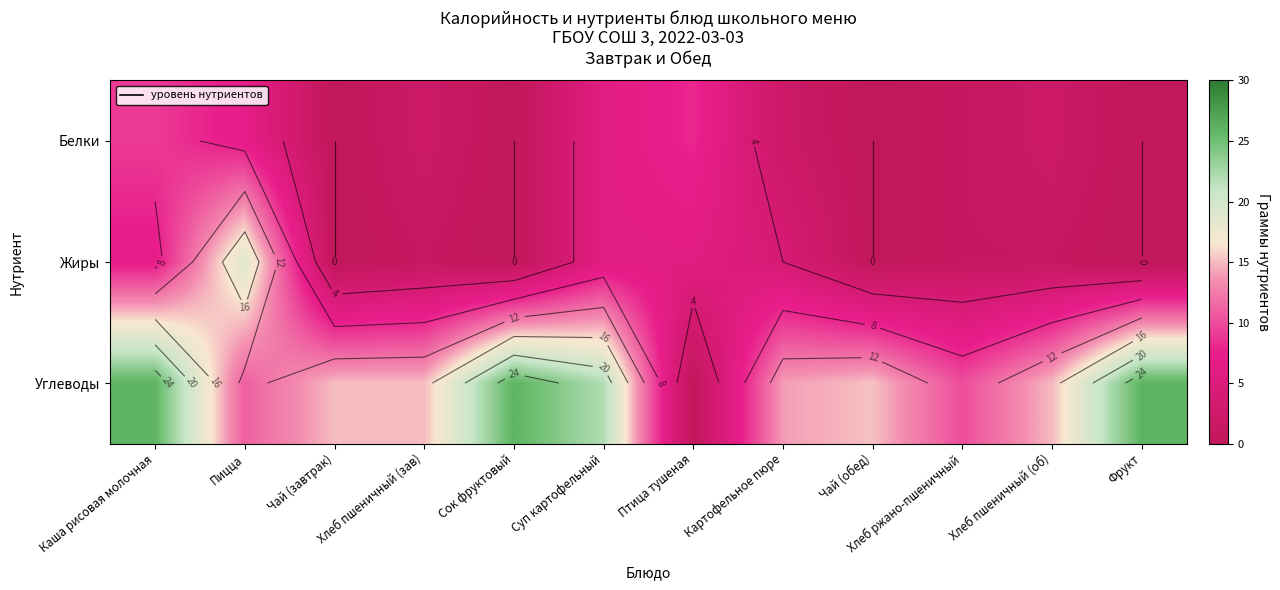

At which label does Белки first exceed 2?

Каша рисовая молочная